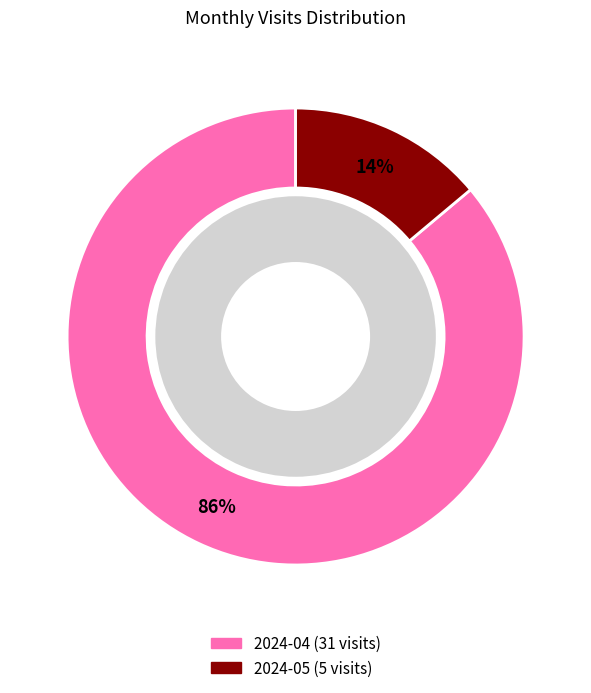

Is it true that 2024-04 is 95% of the pie?

False